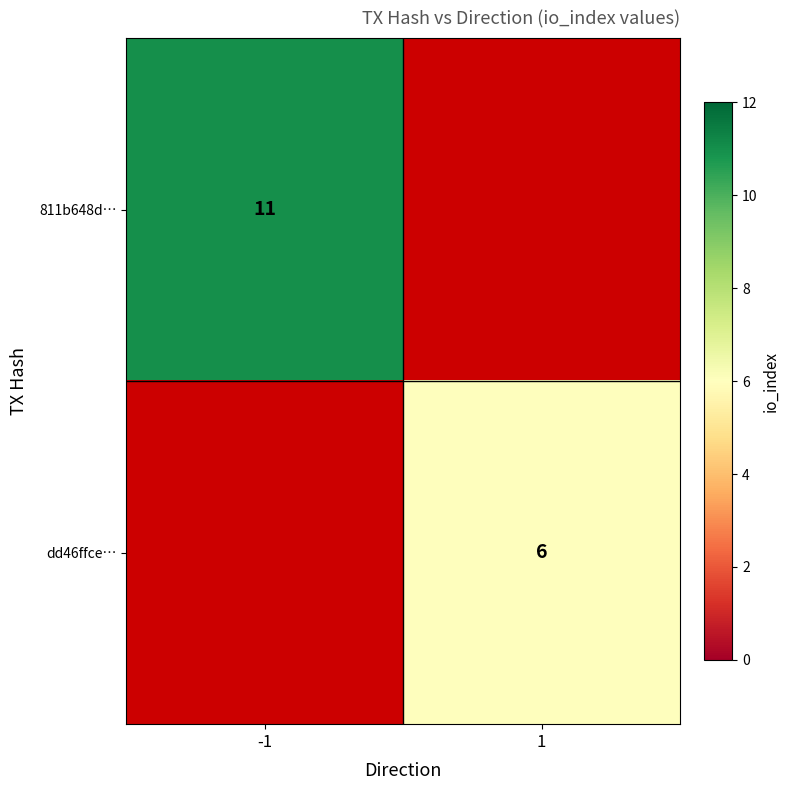

True or false: 811b648d… has a value of 11 at -1.

True